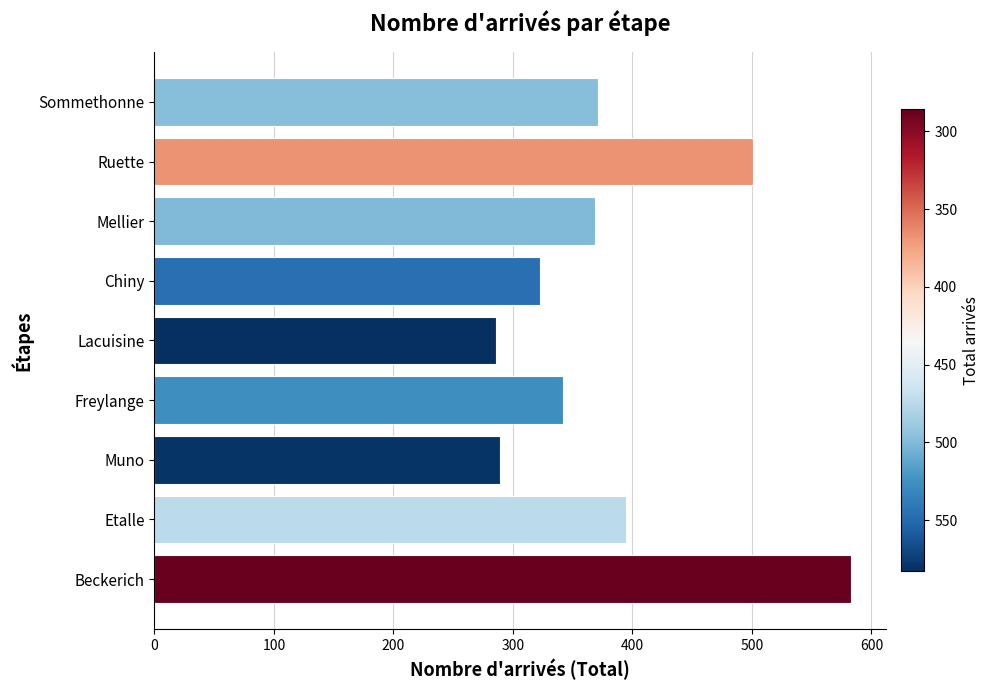

What is the difference between the second highest and minimum values?

215